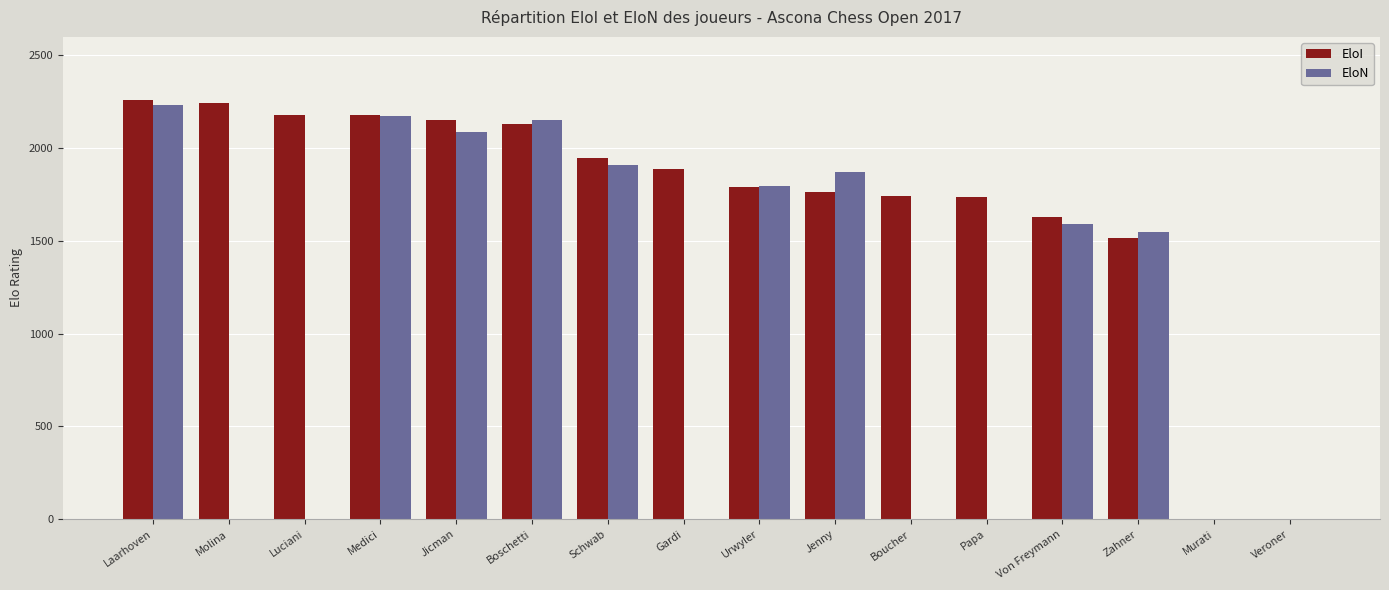

What is the difference between the EloN values at Medici and Urwyler?

378